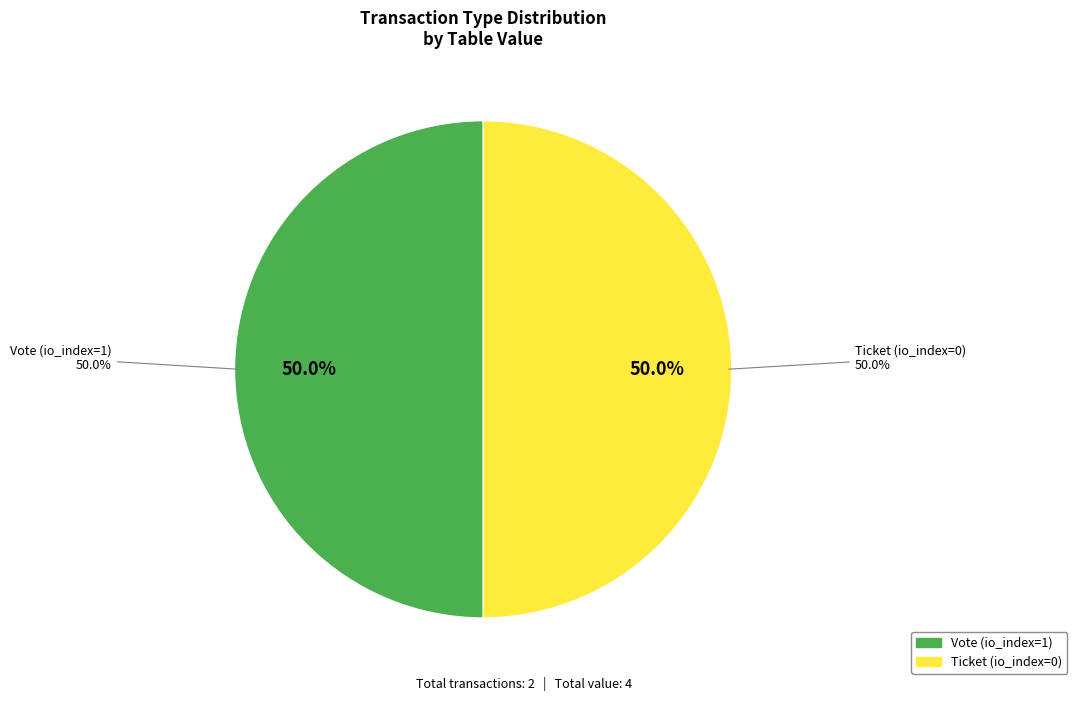

To the nearest percent, what is the average slice percentage?

50%